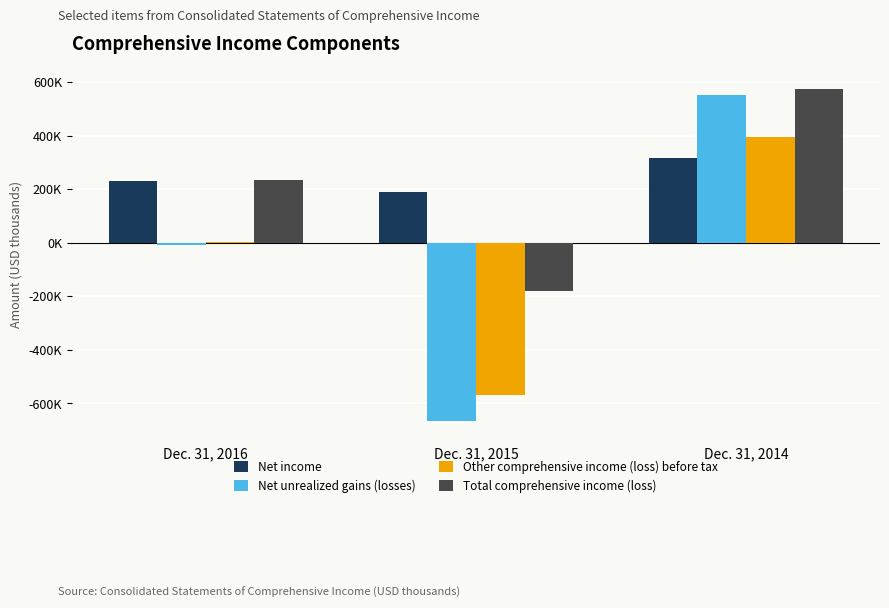

Does the chart contain stacked bars?

No